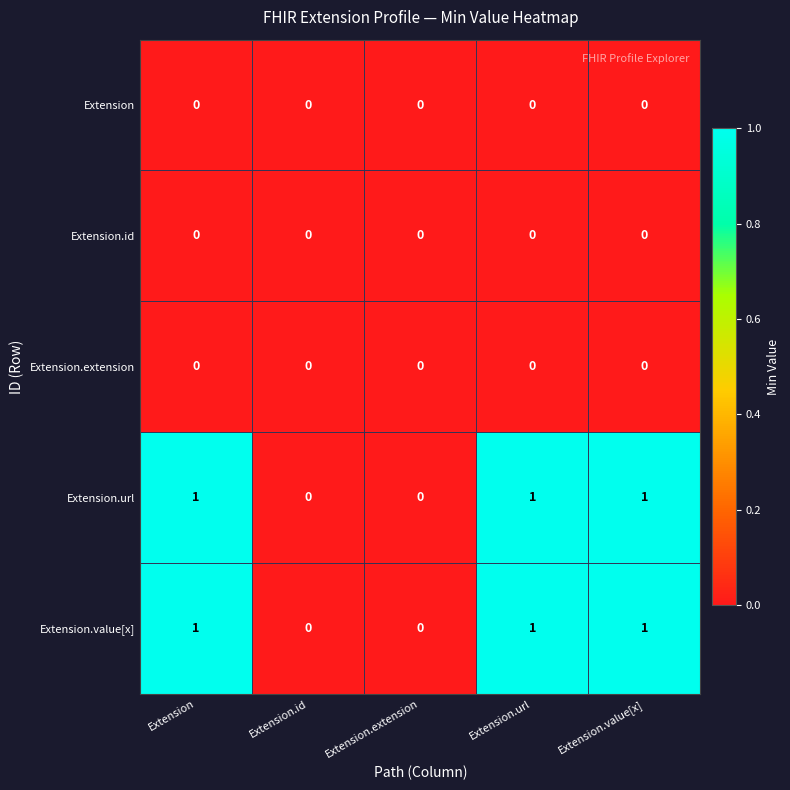

What is the maximum value shown in the chart?

1